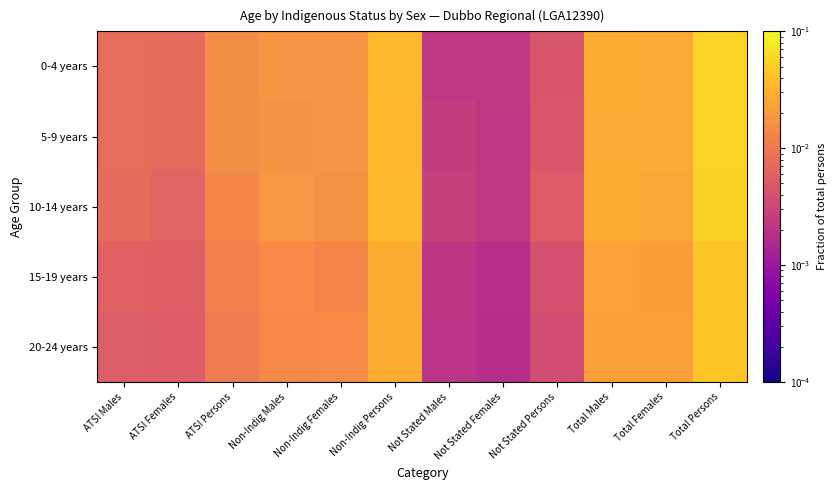

At which category is the sum across all series the highest?

Total Persons